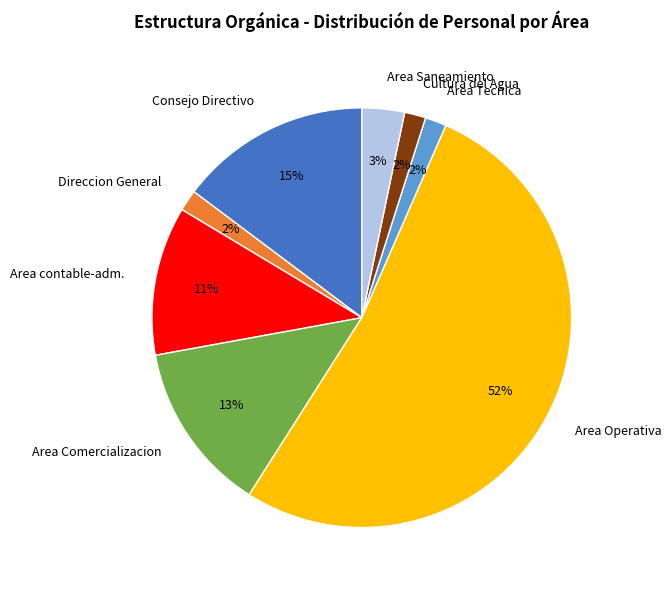

Do Area contable-adm. and Direccion General together represent more than half of the pie?

No